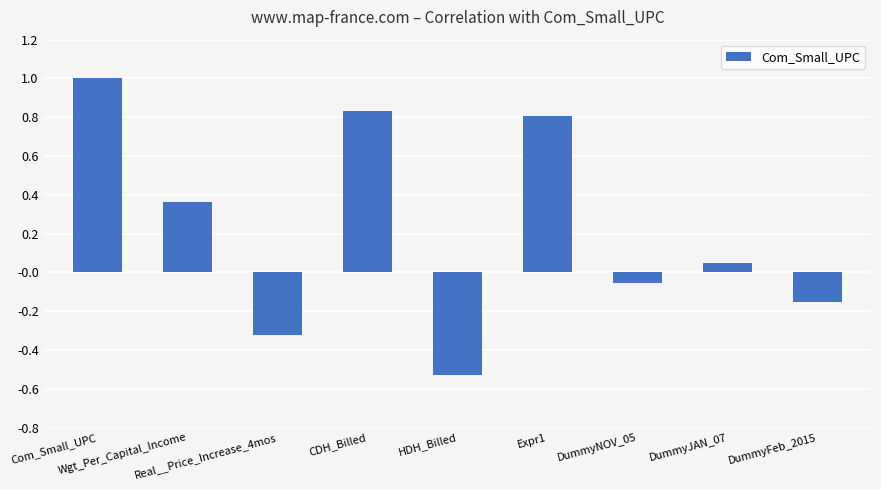

Rank the categories by value from lowest to highest.

HDH_Billed, Real__Price_Increase_4mos, DummyFeb_2015, DummyNOV_05, DummyJAN_07, Wgt_Per_Capital_Income, Expr1, CDH_Billed, Com_Small_UPC